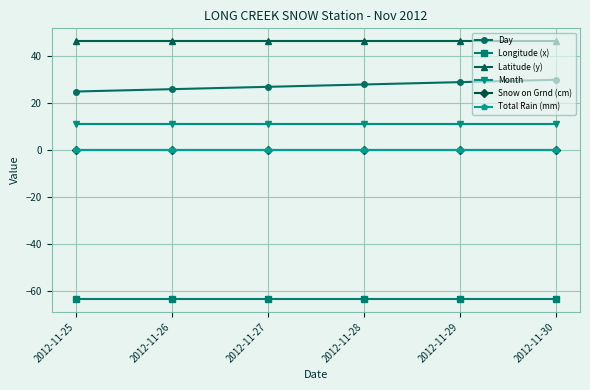

Does the chart have visible grid lines?

Yes